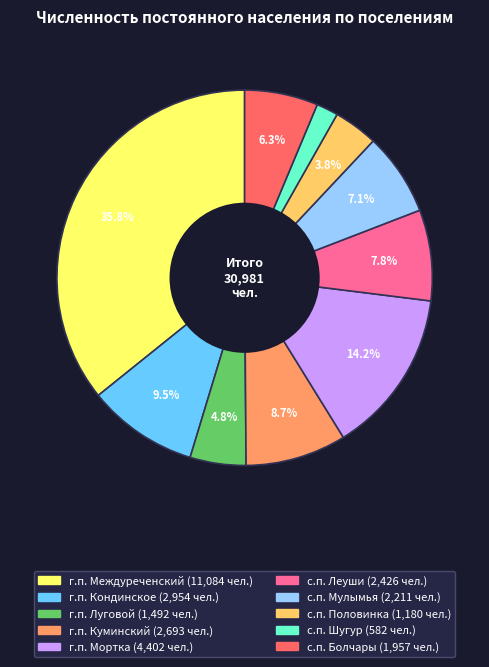

True or false: г.п. Кондинское accounts for 20% of the total.

False